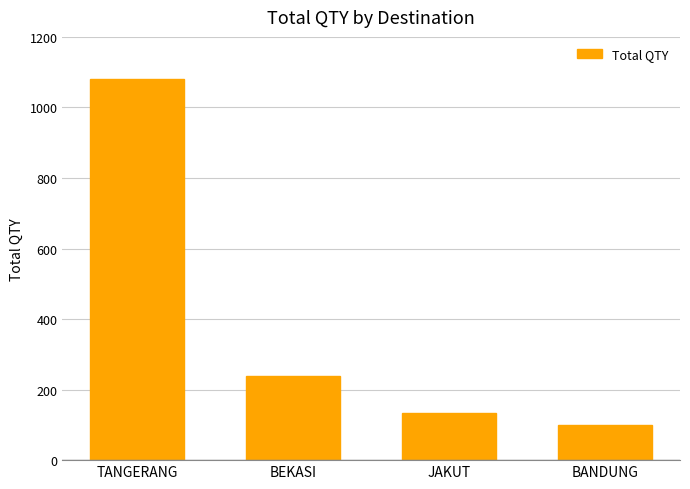

What is the label of the 2nd bar from the right?

JAKUT